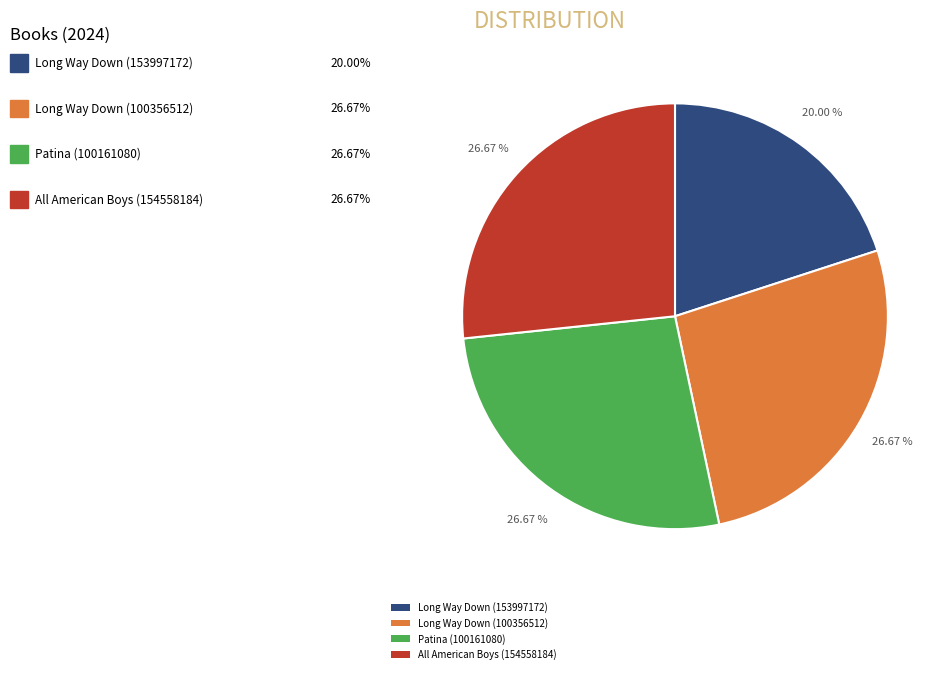

To the nearest percent, what is the average slice percentage?

25%